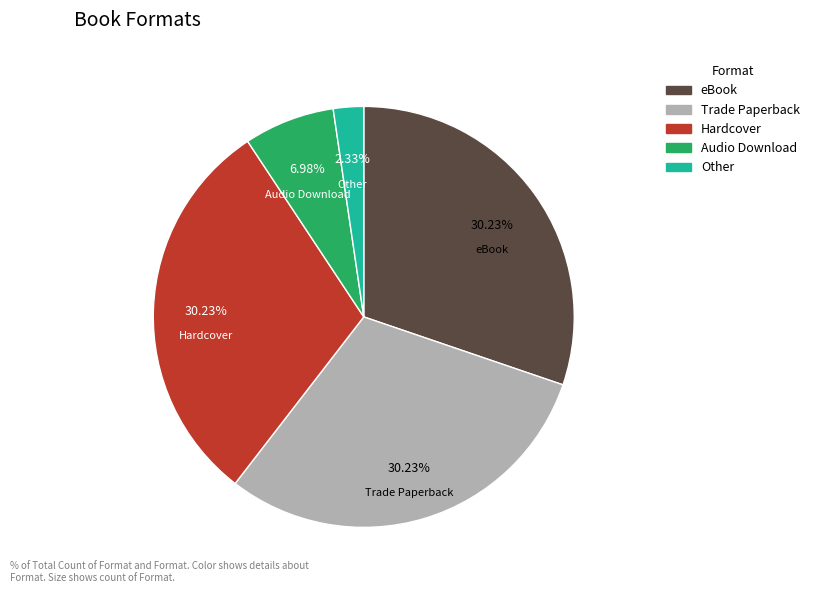

Approximately how many times larger is the value at eBook compared to Other?

13.0